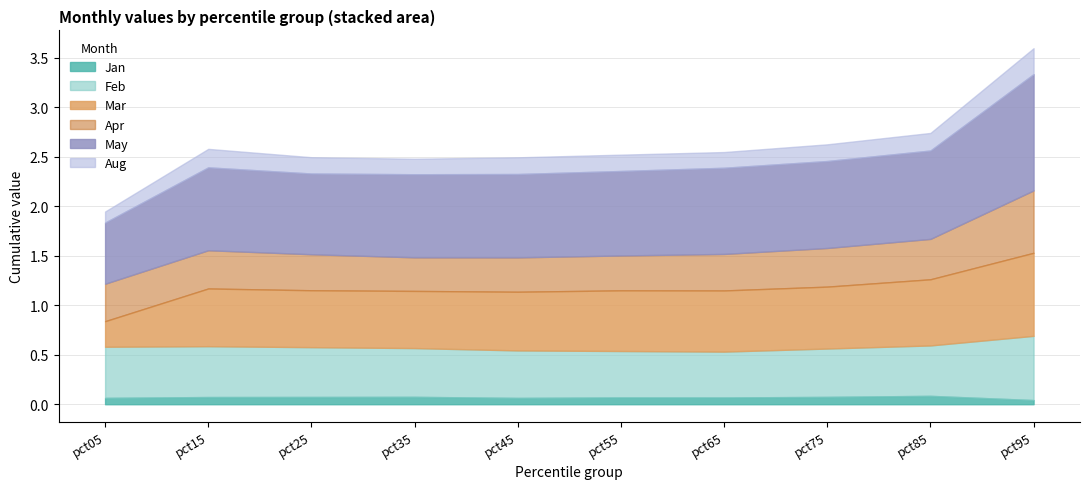

True or false: Mar and Jan intersect in this chart.

False